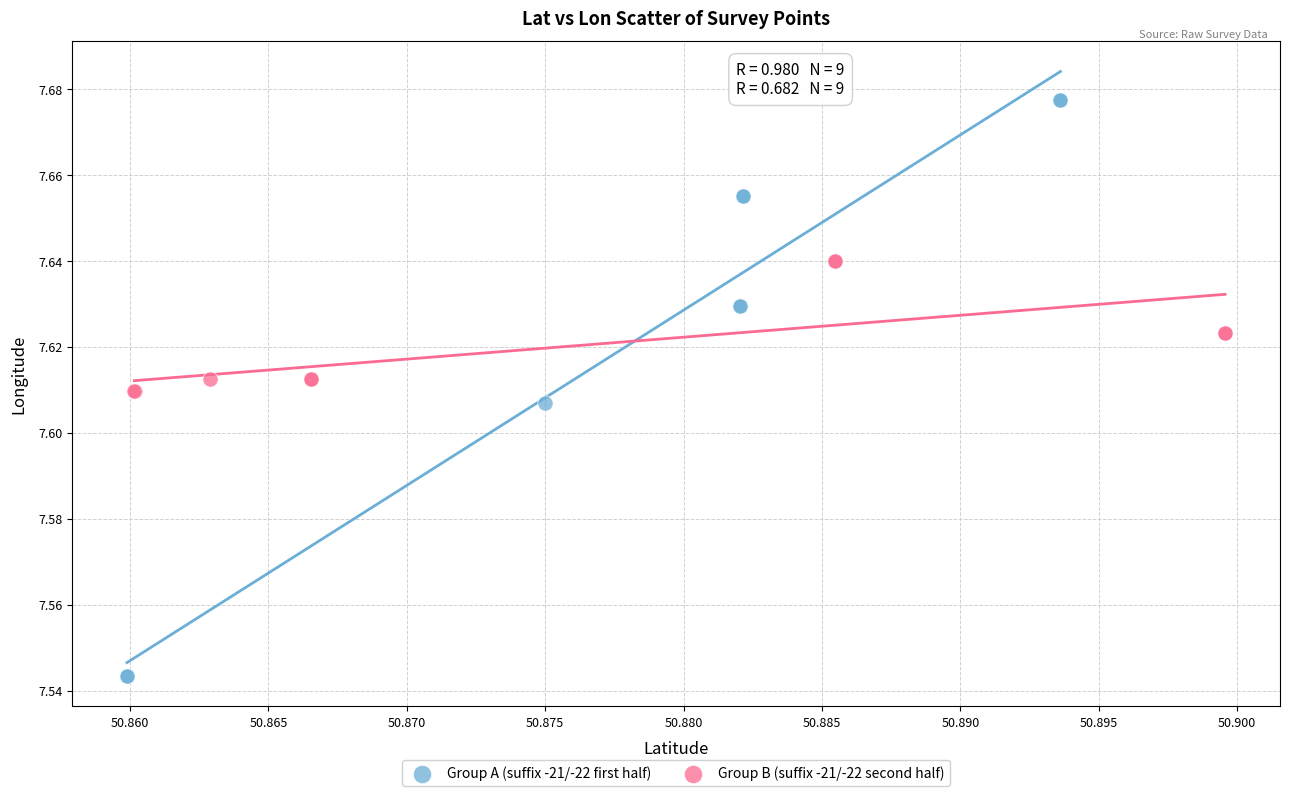

Which series reaches the minimum Y coordinate?

Group A (suffix -21/-22 first half)